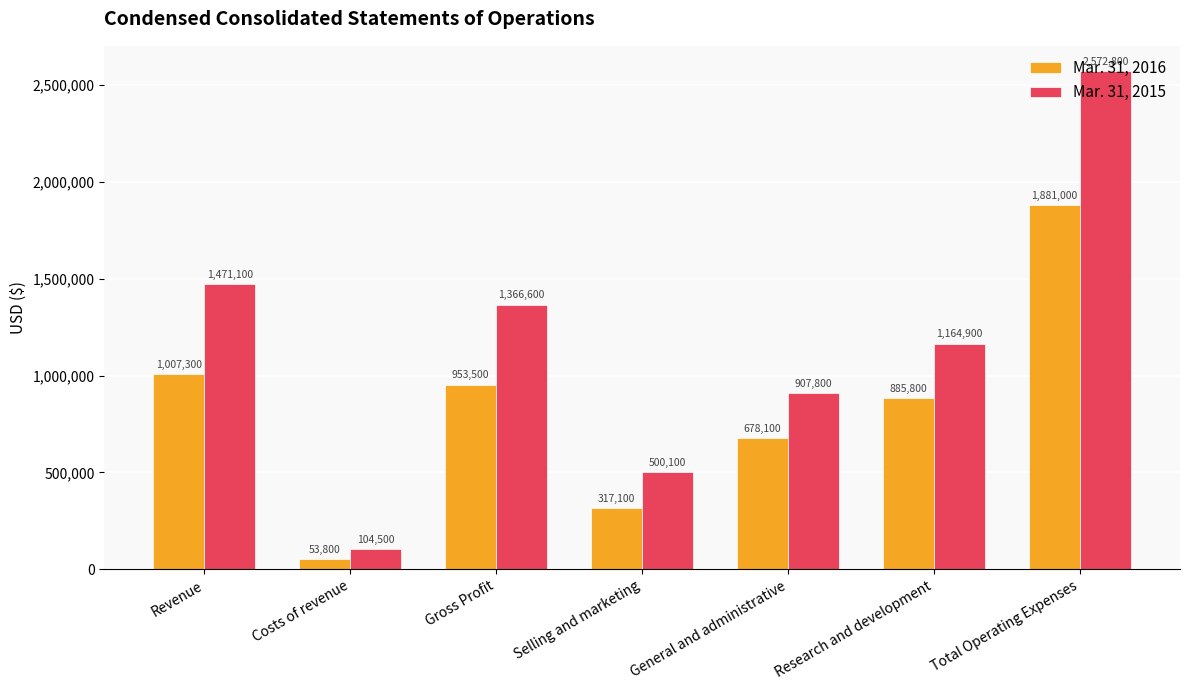

What is the sum of all Mar. 31, 2015 values?

8087800